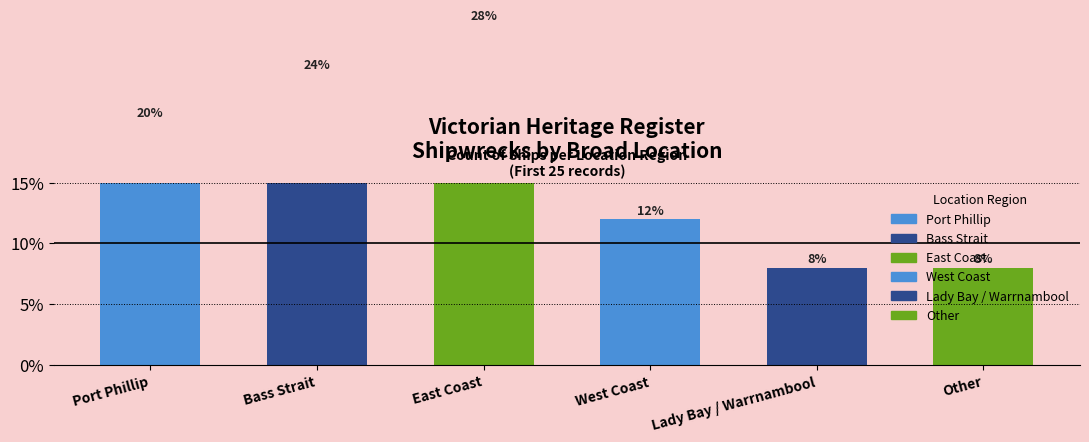

Between Bass Strait and Port Phillip, which is larger?

Bass Strait